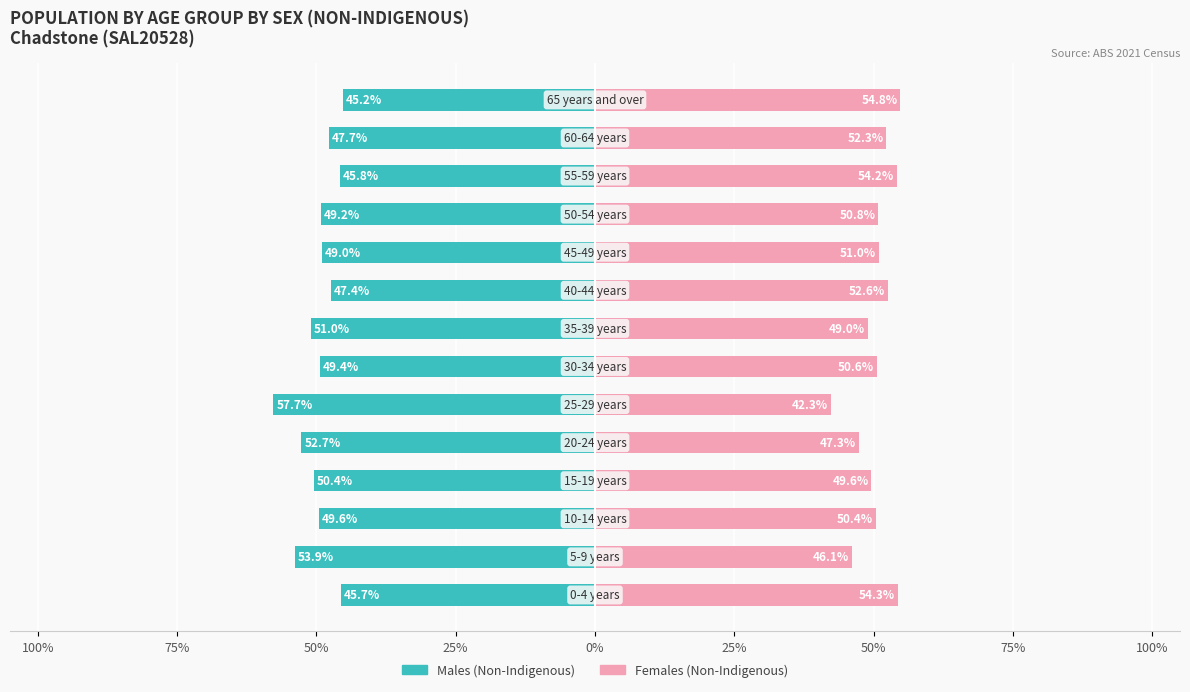

Which series has the largest range (max minus min)?

Males (Non-Indigenous)